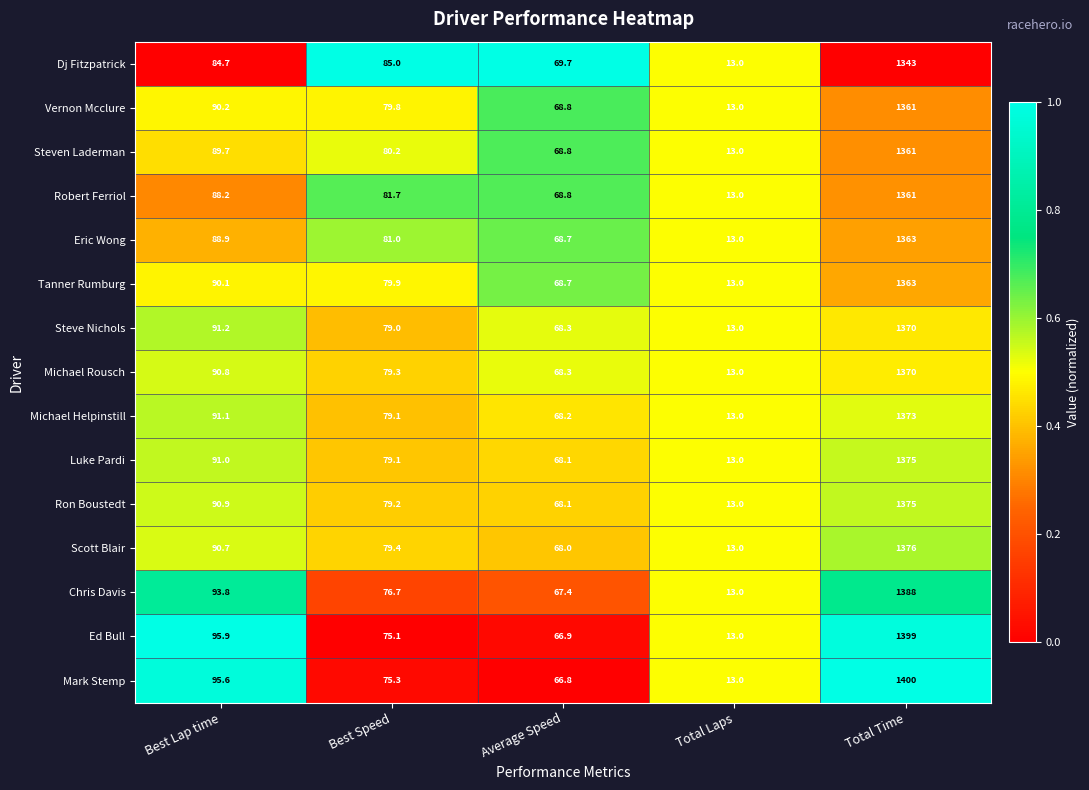

What is the sum of all Ron Boustedt values?

1626.2